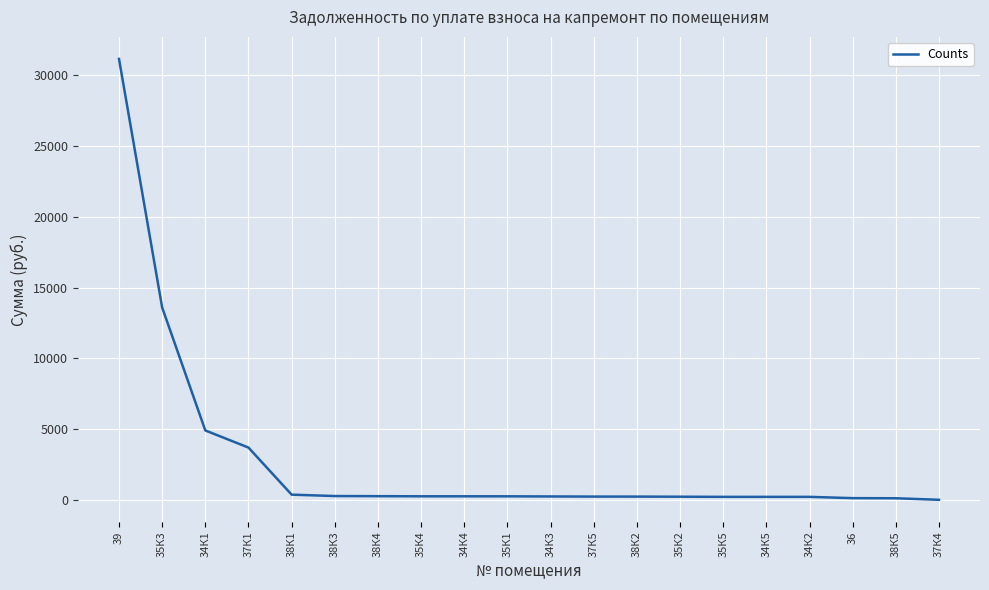

Where does the data first go above 246?

39